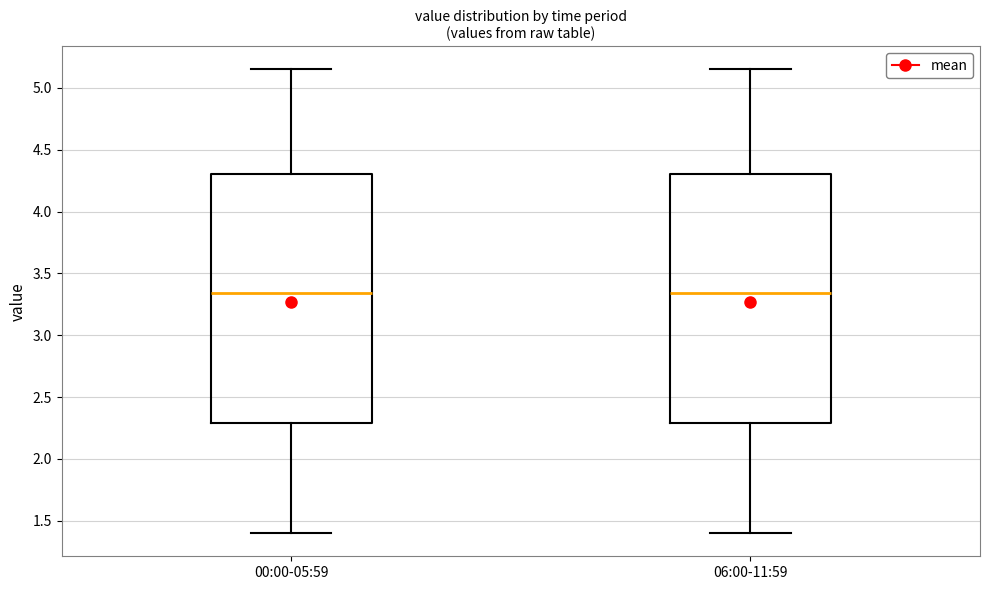

Reading left to right, transcribe this box plot: for each box, give where its median line is, the range the box spans, and where its two whiskers end, as read against the y-axis. The values are not printed on the chart, so give them approximately, as read against the axis.

00:00-05:59: median 3.35, box 2.30 to 4.30, whiskers 1.40 to 5.15
06:00-11:59: median 3.35, box 2.30 to 4.30, whiskers 1.40 to 5.15